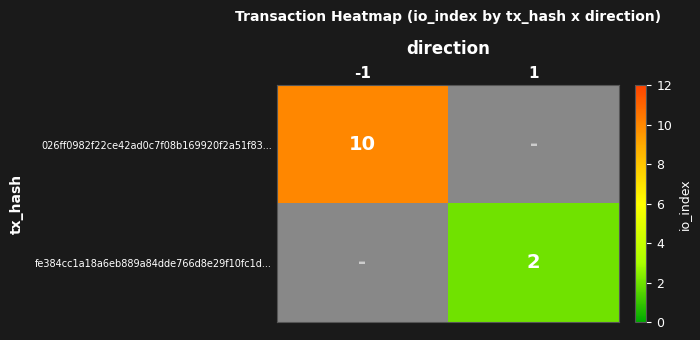

The fe384cc1a18a6eb889a84dde766d8e29f10fc1d... series shows 1 at 1. True or false?

False